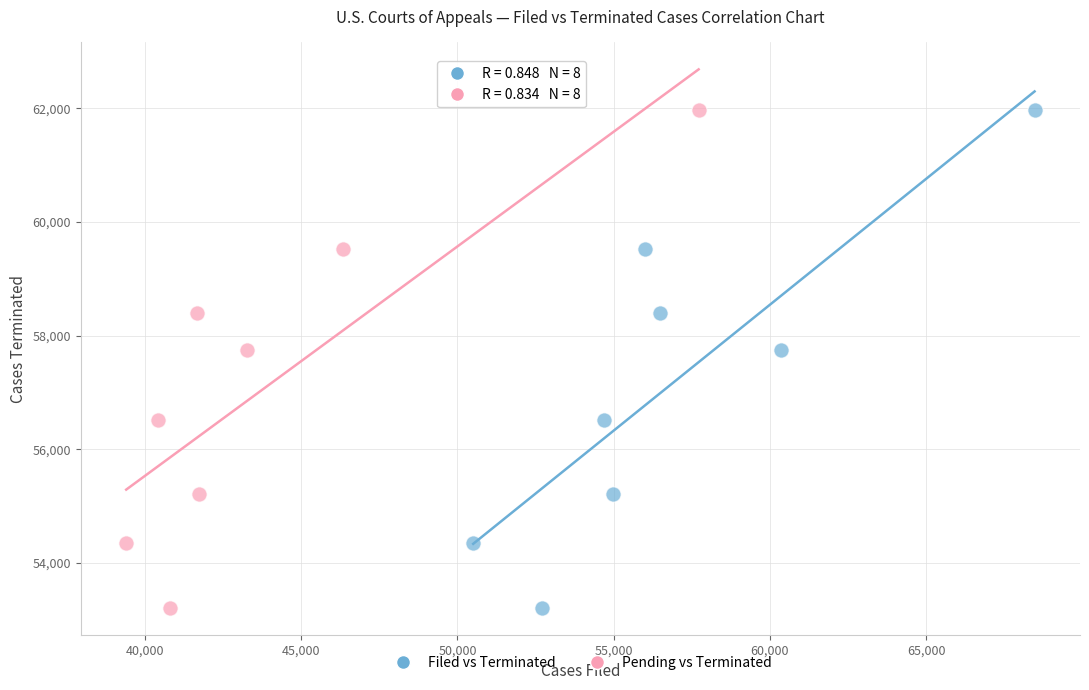

What are all the series names shown in the legend?

Filed vs Terminated, Pending vs Terminated